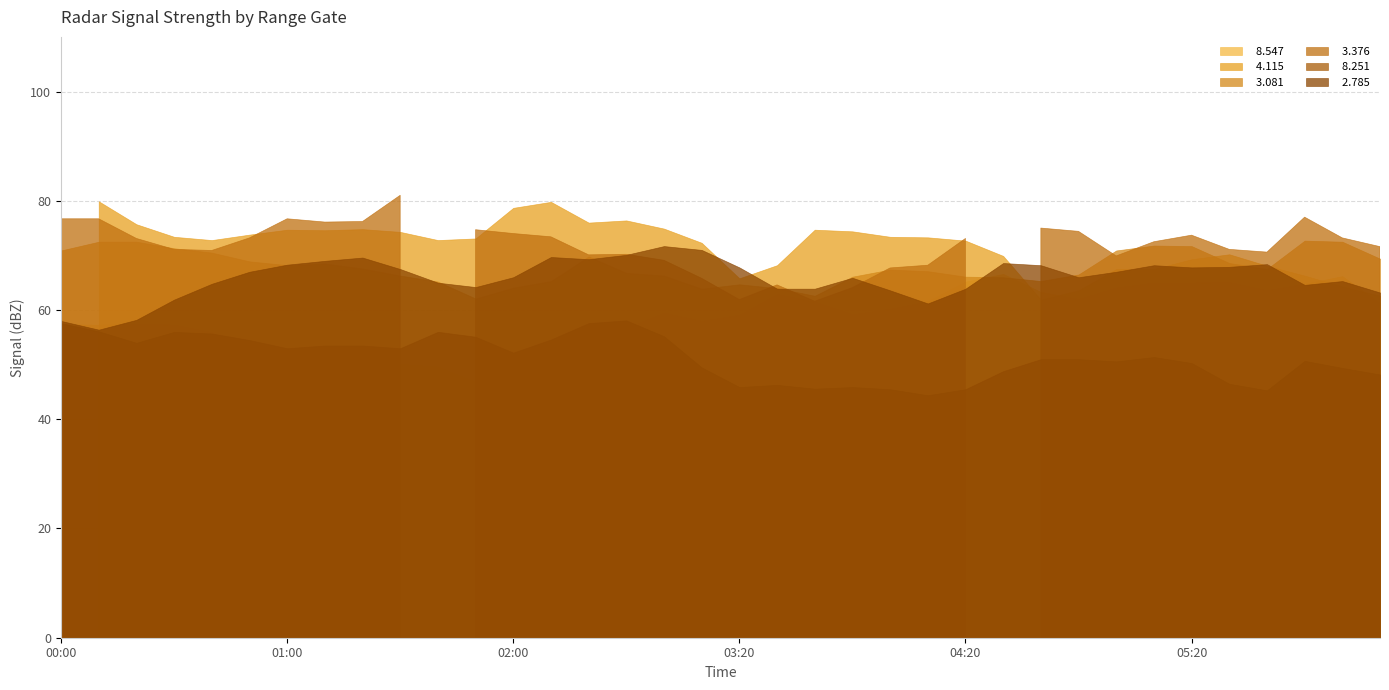

Which series has the largest total across all categories?

  3.376